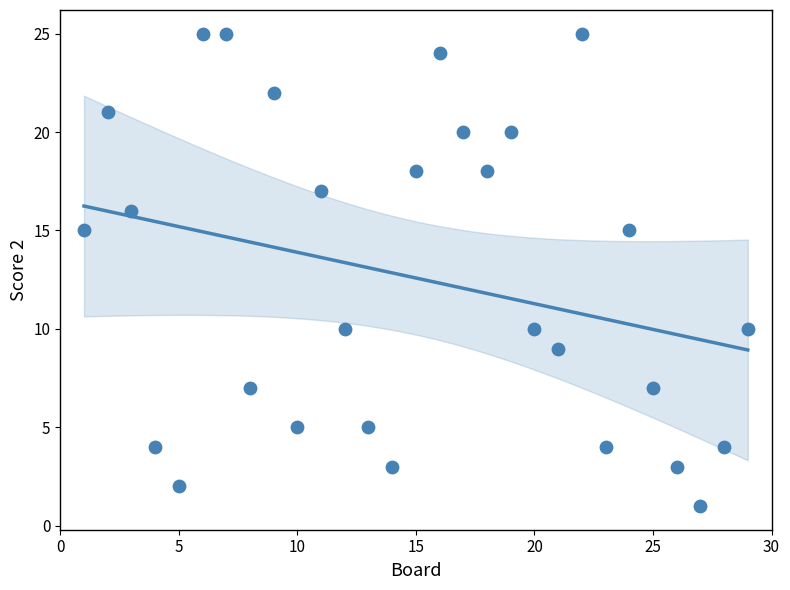

What is the range of X values (max minus min)?

28